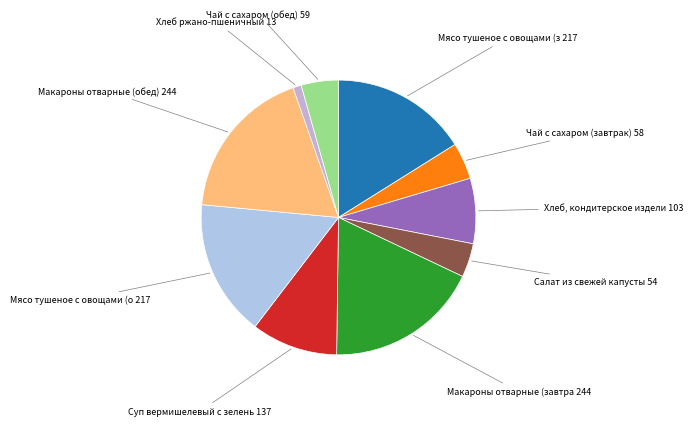

Count the number of slices in the pie.

10